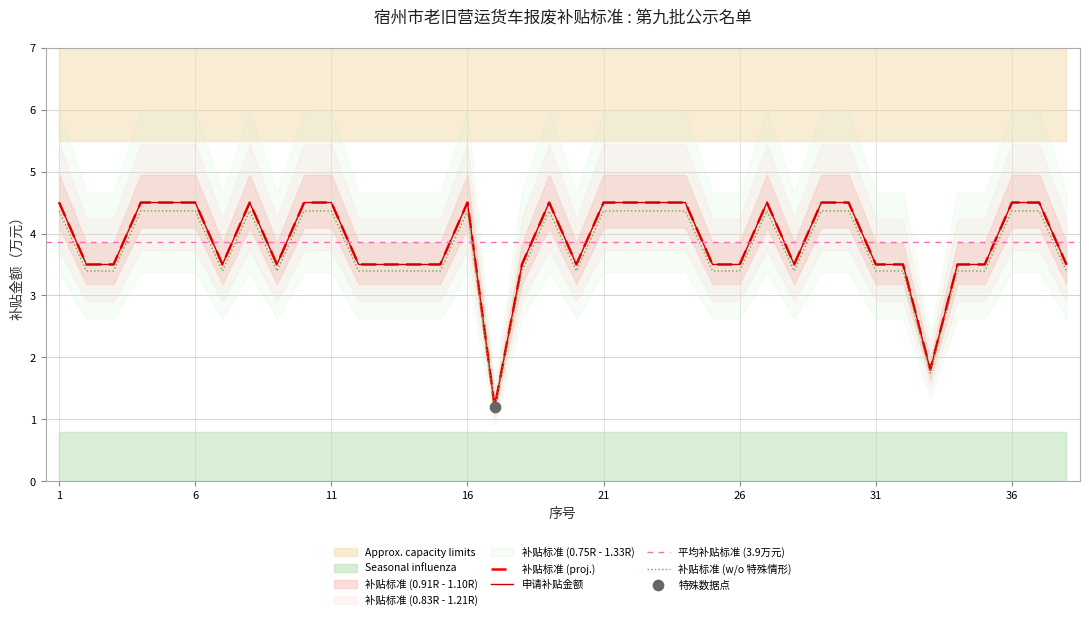

Which series contains the highest Y value?

申请补贴金额（万元）